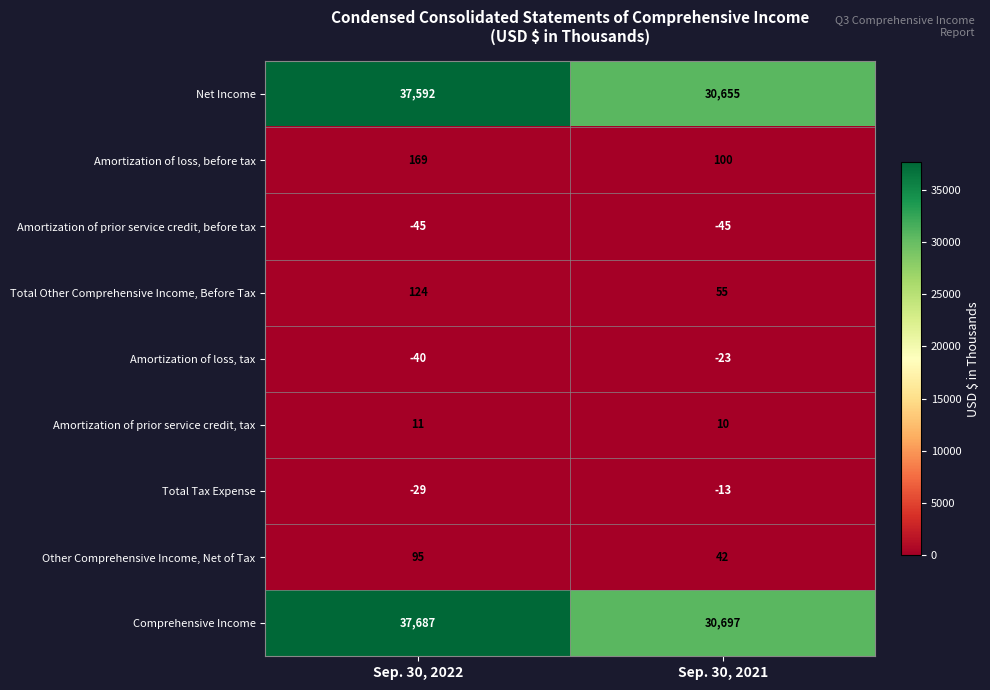

Where is Total Other Comprehensive Income, Before Tax nearest to the value 89?

Sep. 30, 2021